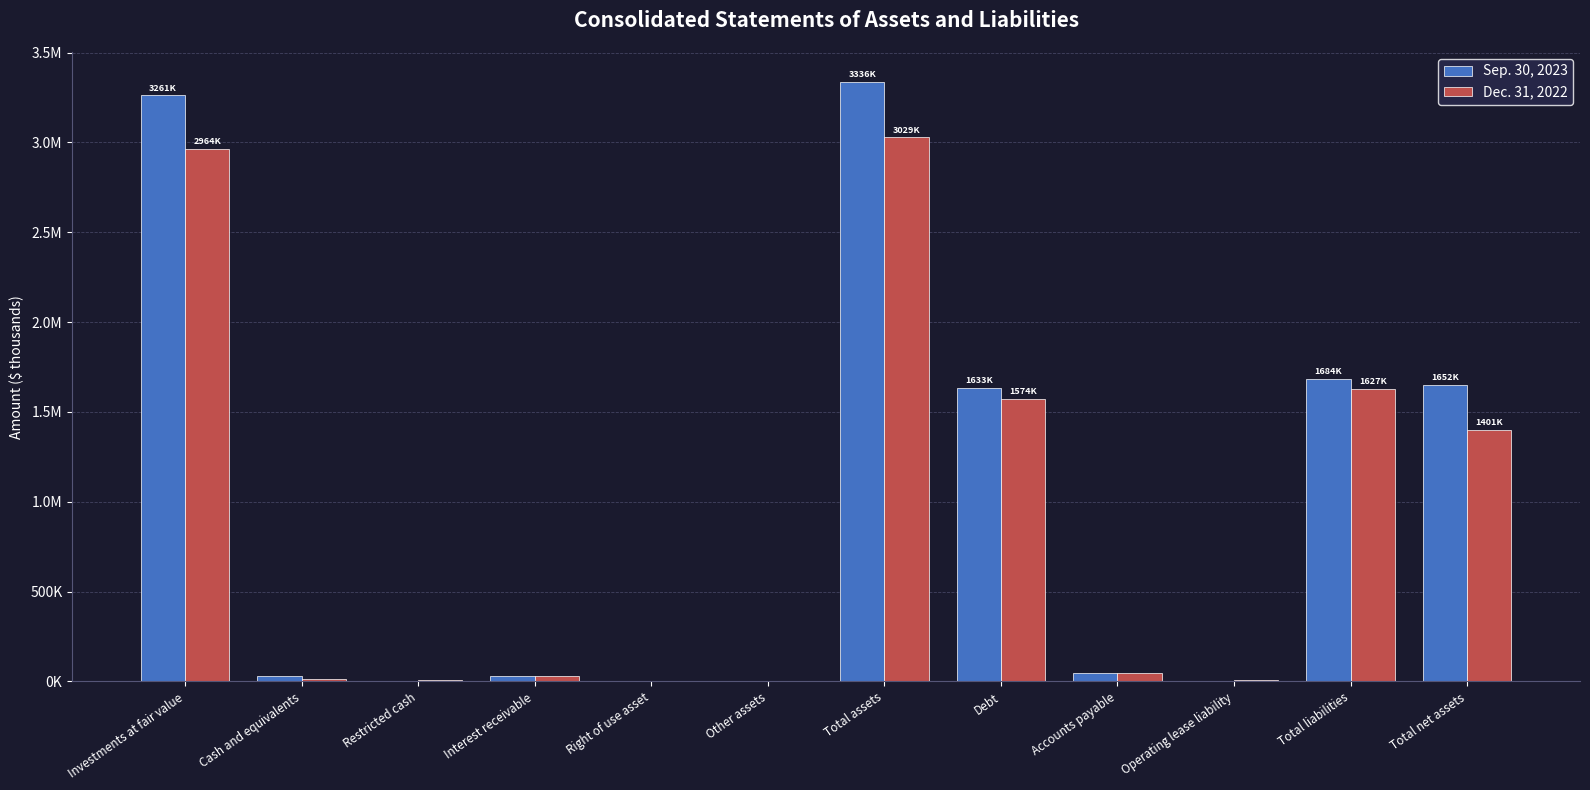

What are all the series names shown in the legend?

Sep. 30, 2023, Dec. 31, 2022